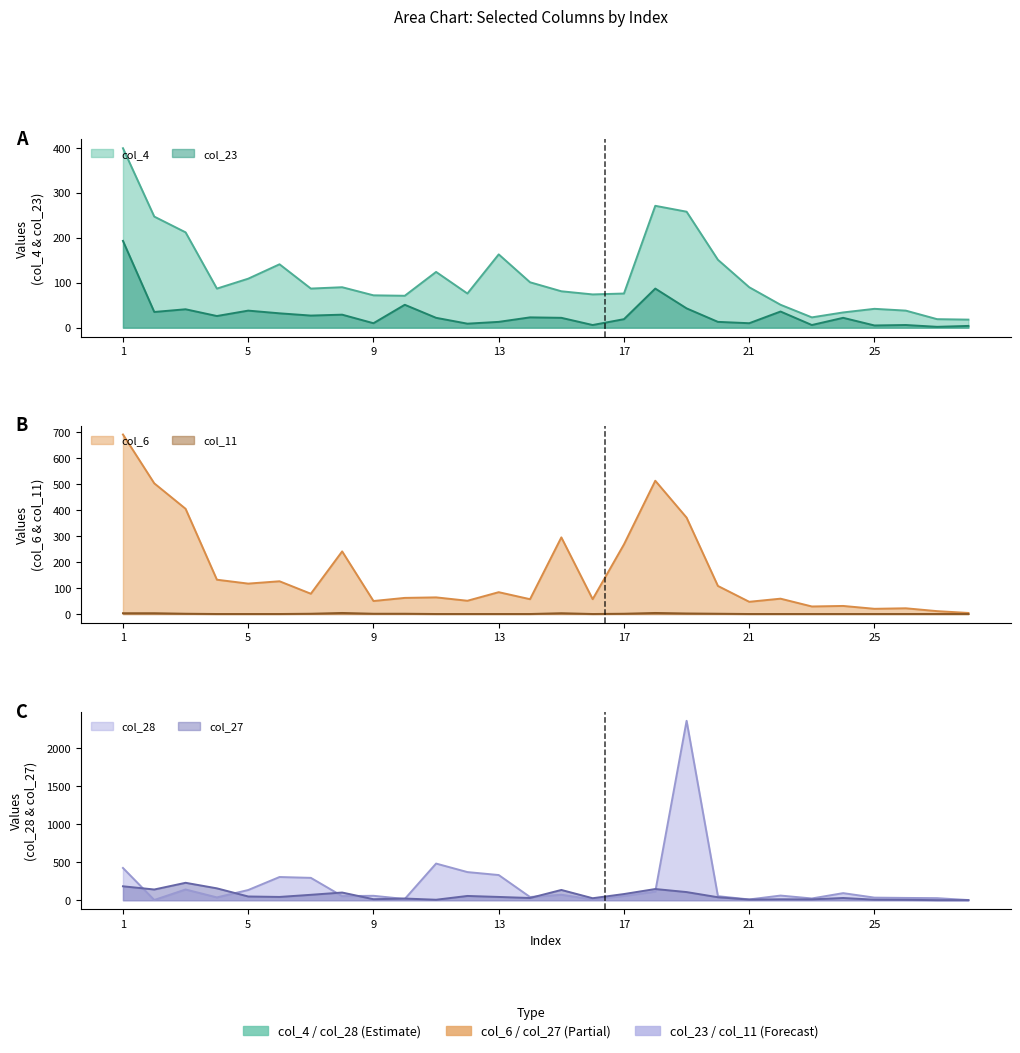

True or false: col_11 and col_23 intersect in this chart.

False